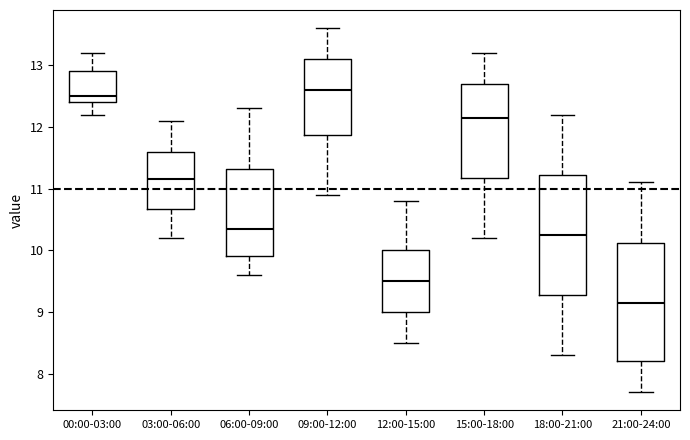

Reading left to right, transcribe this box plot: for each box, give where its median line is, the range the box spans, and where its two whiskers end, as read against the y-axis. The values are not printed on the chart, so give them approximately, as read against the axis.

00:00-03:00: median 12.5, box 12.4 to 12.9, whiskers 12.2 to 13.2
03:00-06:00: median 11.2, box 10.7 to 11.6, whiskers 10.2 to 12.1
06:00-09:00: median 10.4, box 9.9 to 11.3, whiskers 9.6 to 12.3
09:00-12:00: median 12.6, box 11.9 to 13.1, whiskers 10.9 to 13.6
12:00-15:00: median 9.5, box 9.0 to 10.0, whiskers 8.5 to 10.8
15:00-18:00: median 12.2, box 11.2 to 12.7, whiskers 10.2 to 13.2
18:00-21:00: median 10.3, box 9.3 to 11.2, whiskers 8.3 to 12.2
21:00-24:00: median 9.2, box 8.2 to 10.1, whiskers 7.7 to 11.1